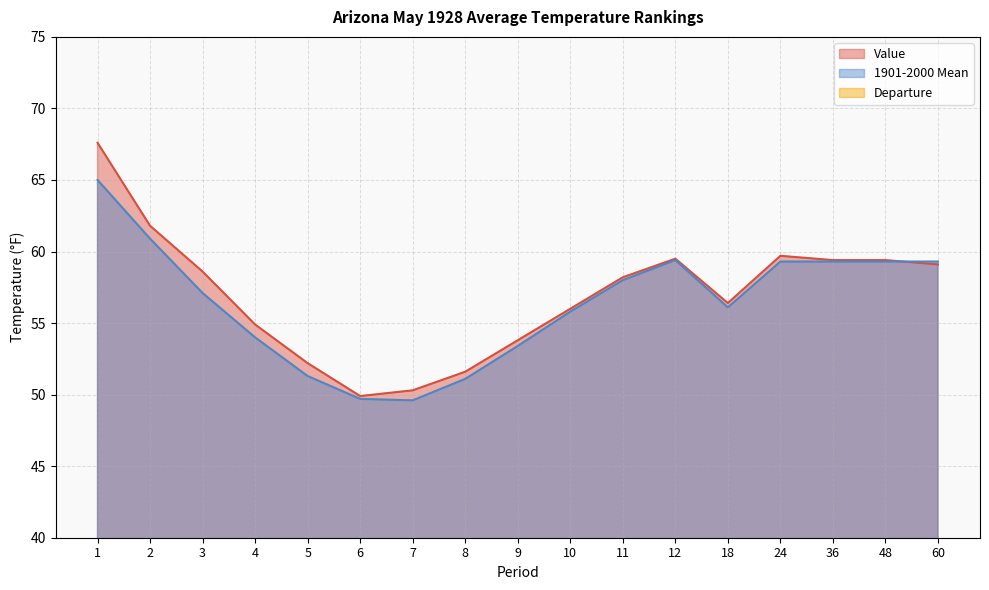

What is the average value of the 1901-2000 Mean series?

56.4